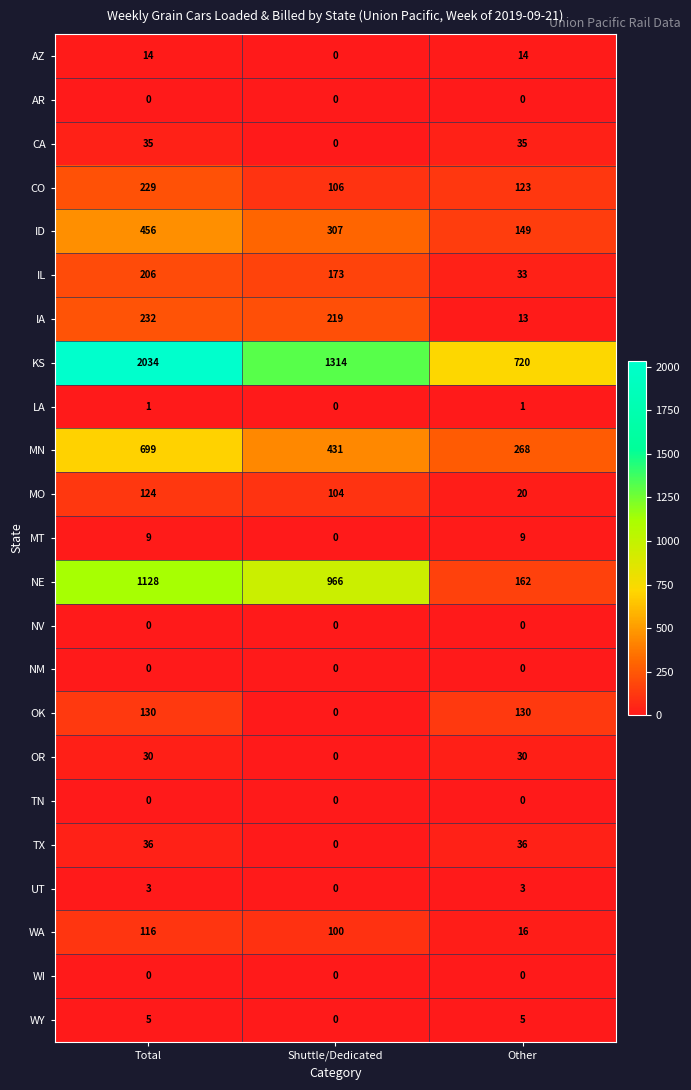

Which category has the highest value across all series?

Total